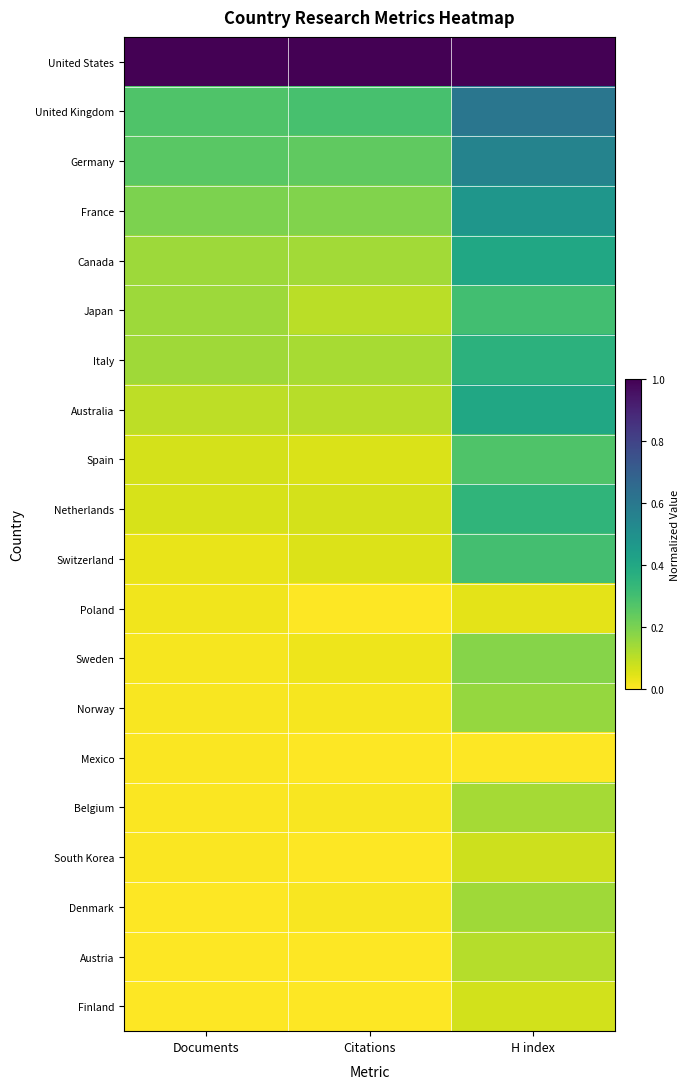

What is the total value across all series at Documents?

2.5